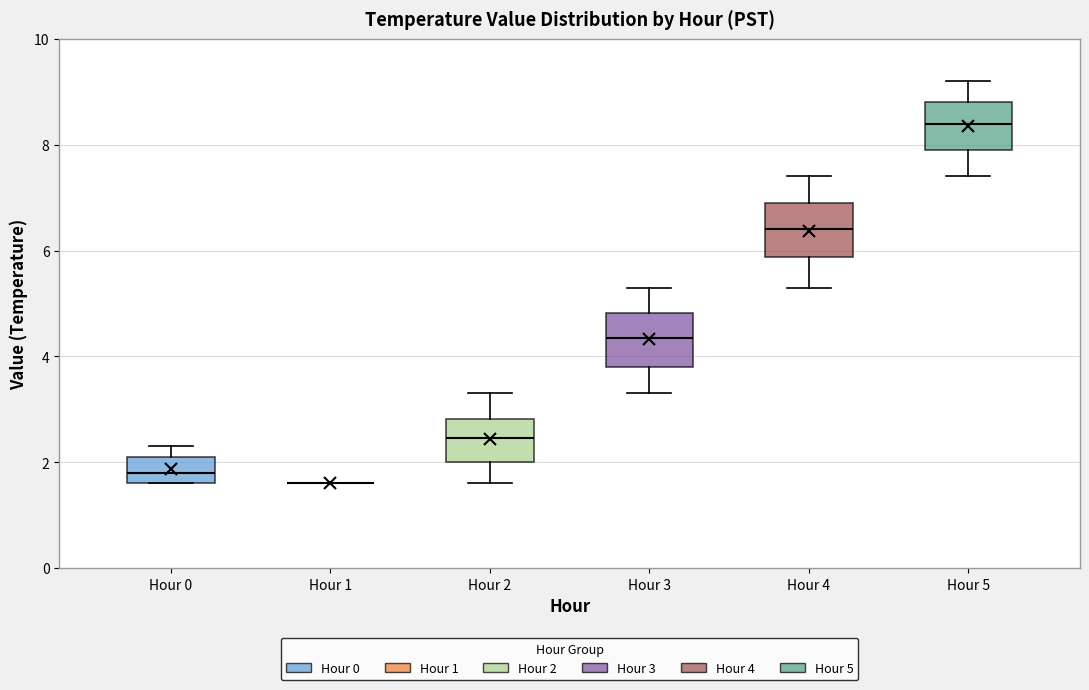

Where is the upper edge of the box for Hour 5 on the y-axis? The values are not printed on the chart, so give them approximately, as read against the axis.

8.8